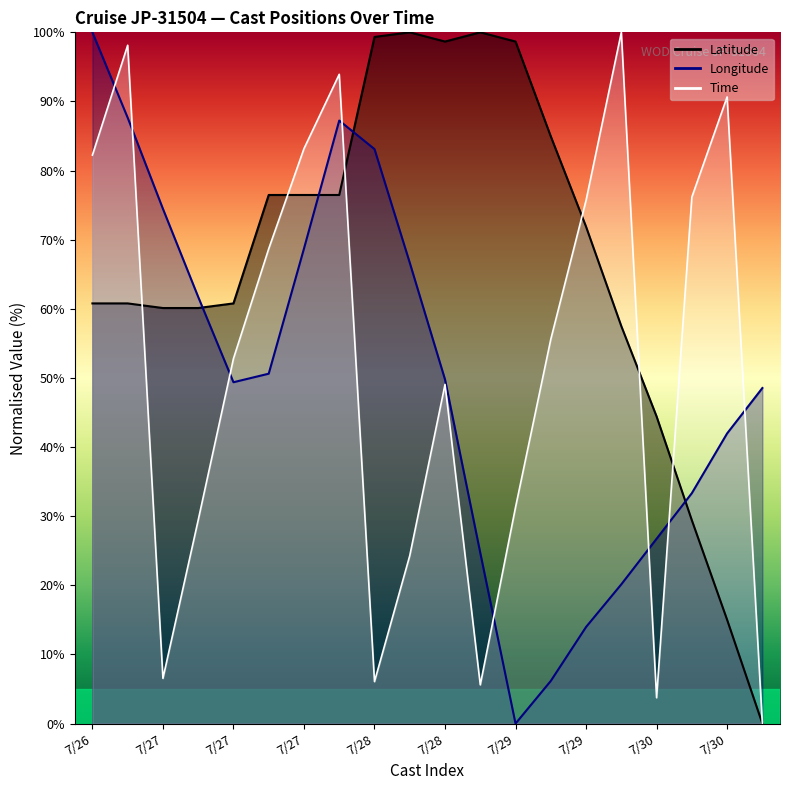

Reading left to right, extract all data points from this chart.

Latitude: 60.8	60.8	60.1	60.1	60.8	76.5	76.5	76.5	99.3	100.0	98.7	100.0	98.7	84.9	71.9	57.5	44.4	29.4	15.0	0.0
Longitude: 100.0	87.7	74.5	61.7	49.4	50.6	68.7	87.2	83.1	66.7	49.8	24.7	0.0	6.2	14.0	20.1	26.7	33.3	42.0	48.5
Time: 82.2	98.1	6.5	29.4	52.8	68.7	83.2	93.9	6.1	24.3	49.1	5.6	31.3	55.6	75.7	100.0	3.7	76.2	90.7	0.0